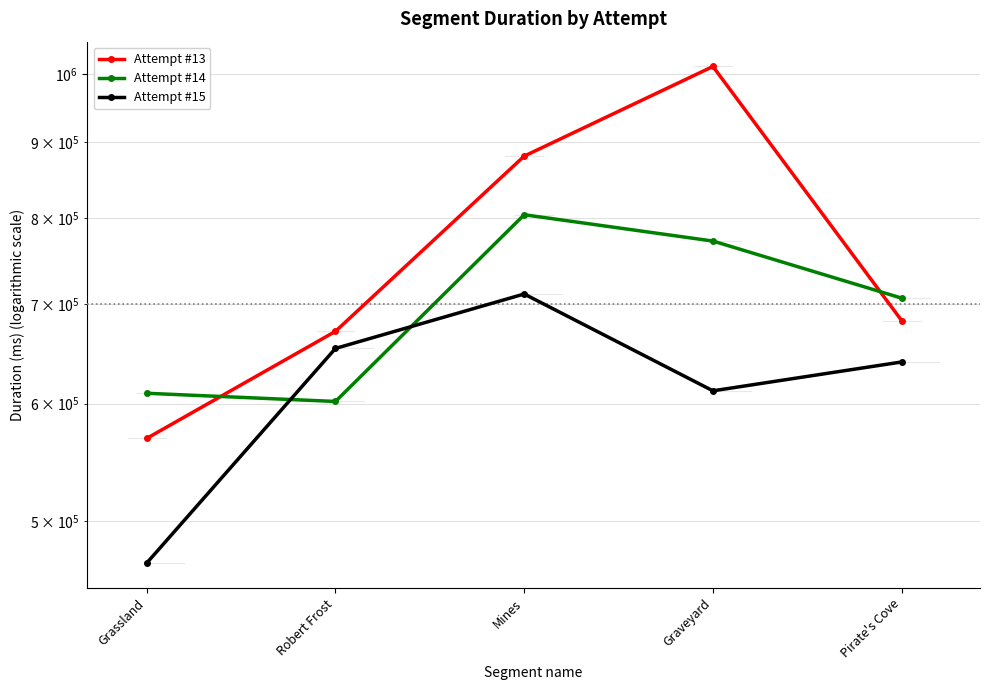

List the series in order of their overall mean, highest first.

Attempt #13, Attempt #14, Attempt #15